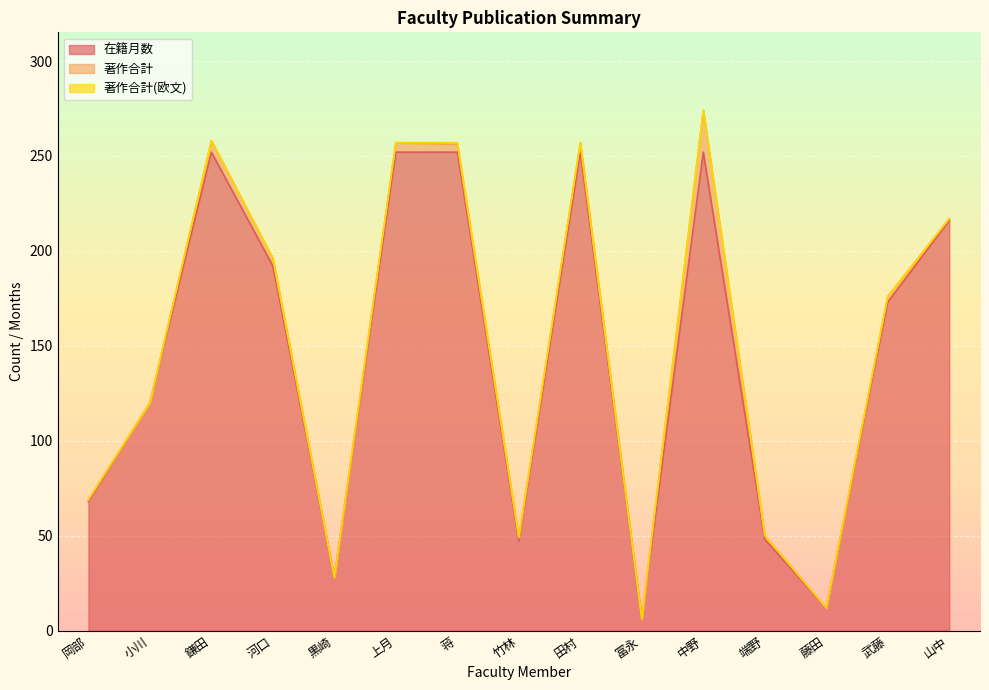

What is the label of the 8th point from the left?

竹林